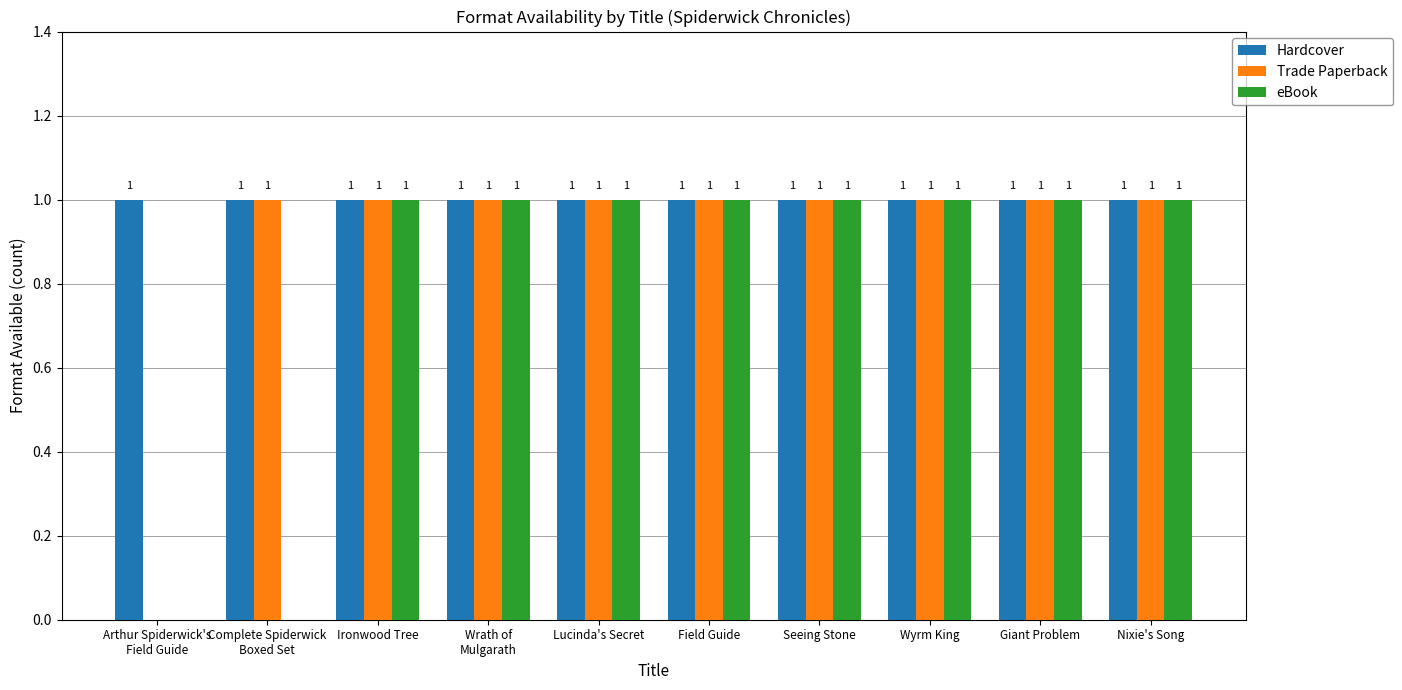

Which series has the largest total across all categories?

Hardcover